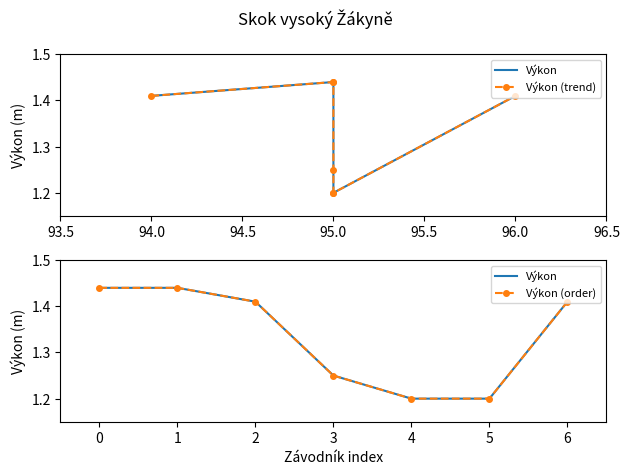

What is the minimum value shown in the chart?

1.2